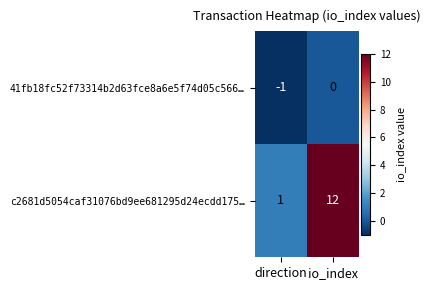

The 41fb18fc52f73314b2d63fce8a6e5f74d05c566… series shows 0 at io_index. True or false?

True